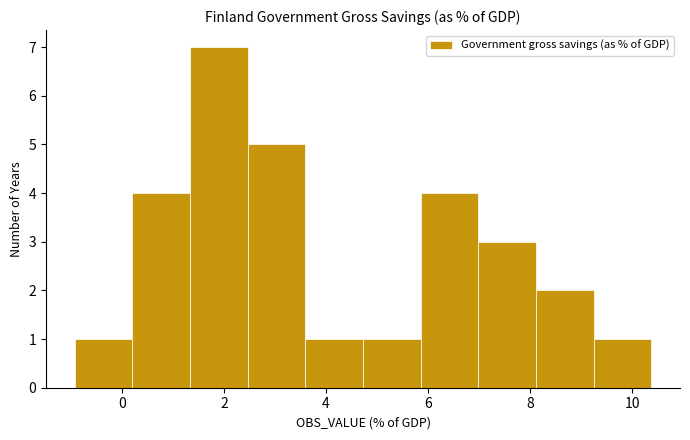

Reading left to right, transcribe this chart: for each bar, give the range it covers on the x-axis and its height. Neither the bar edges nor the heights are printed on the chart, so give them approximately, as read against the axes.

-1.0 to 0.2: 1
0.2 to 1.4: 4
1.4 to 2.4: 7
2.4 to 3.6: 5
3.6 to 4.8: 1
4.8 to 5.8: 1
5.8 to 7.0: 4
7.0 to 8.2: 3
8.2 to 9.2: 2
9.2 to 10.4: 1